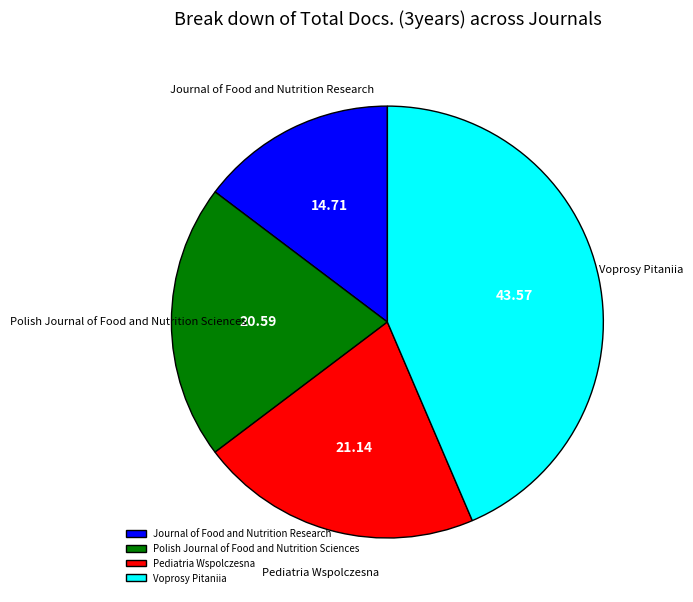

Is Voprosy Pitaniia the majority of the pie?

No